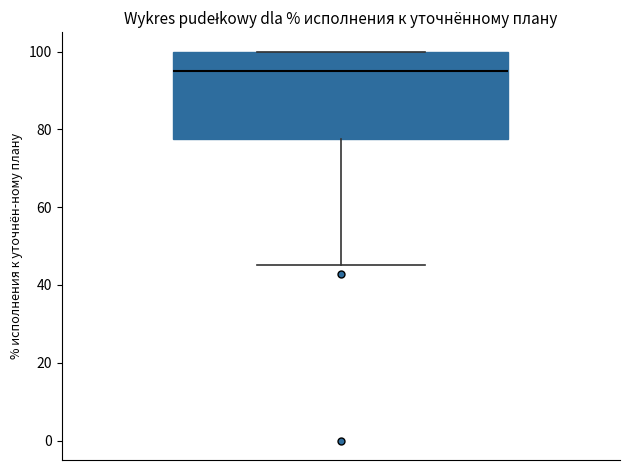

Transcribe this box plot: give where the median line is, the range the box spans, and where the two whiskers end, as read against the y-axis. The values are not printed on the chart, so give them approximately, as read against the axis.

median 96, box 78 to 100, whiskers 46 to 100